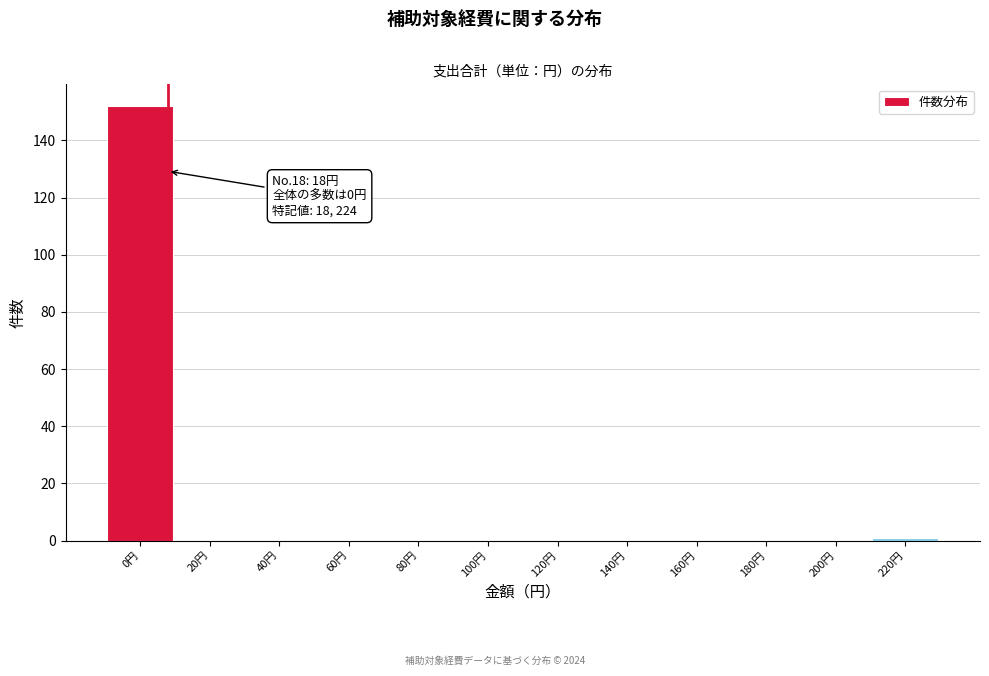

Reading left to right, list all the values displayed in this chart.

0円=152	20円=0	40円=0	60円=0	80円=0	100円=0	120円=0	140円=0	160円=0	180円=0	200円=0	220円=1